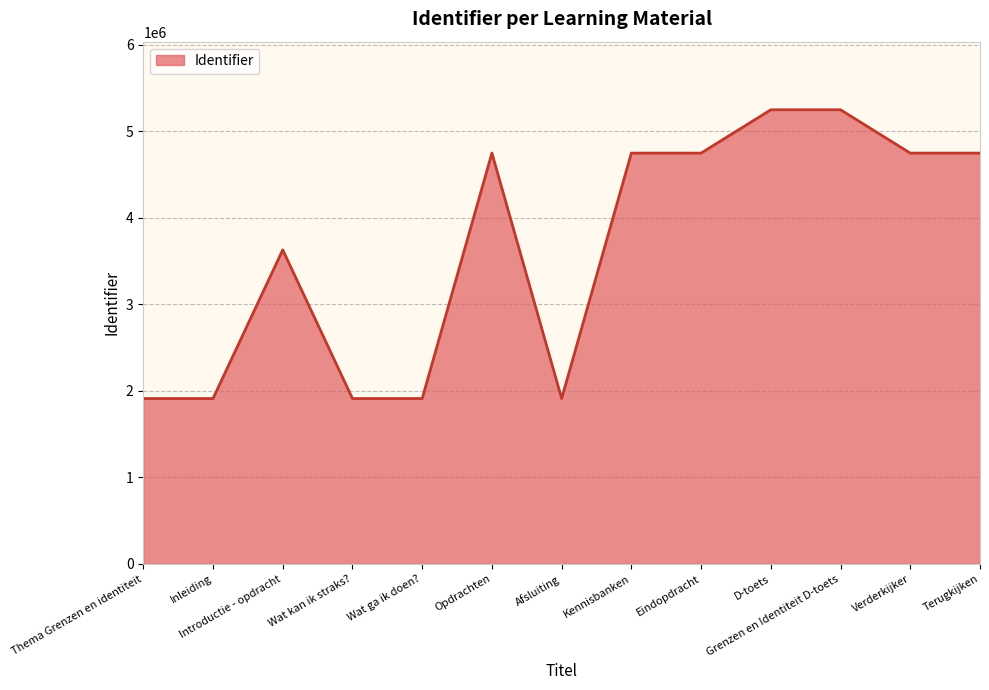

Is it true that the value at Terugkijken is 1844620?

False